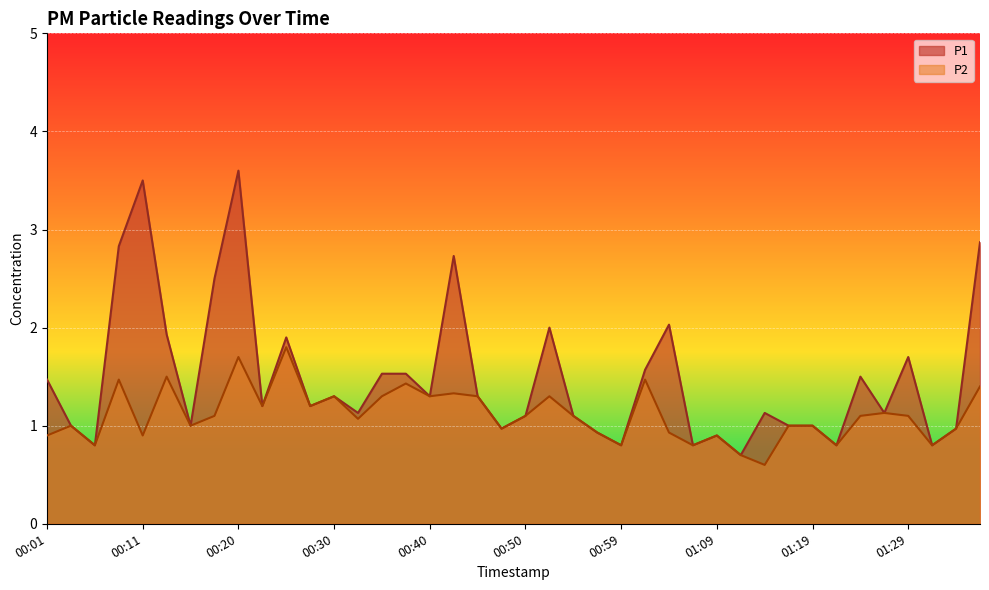

How many interior local valleys does the P2 series have?

13